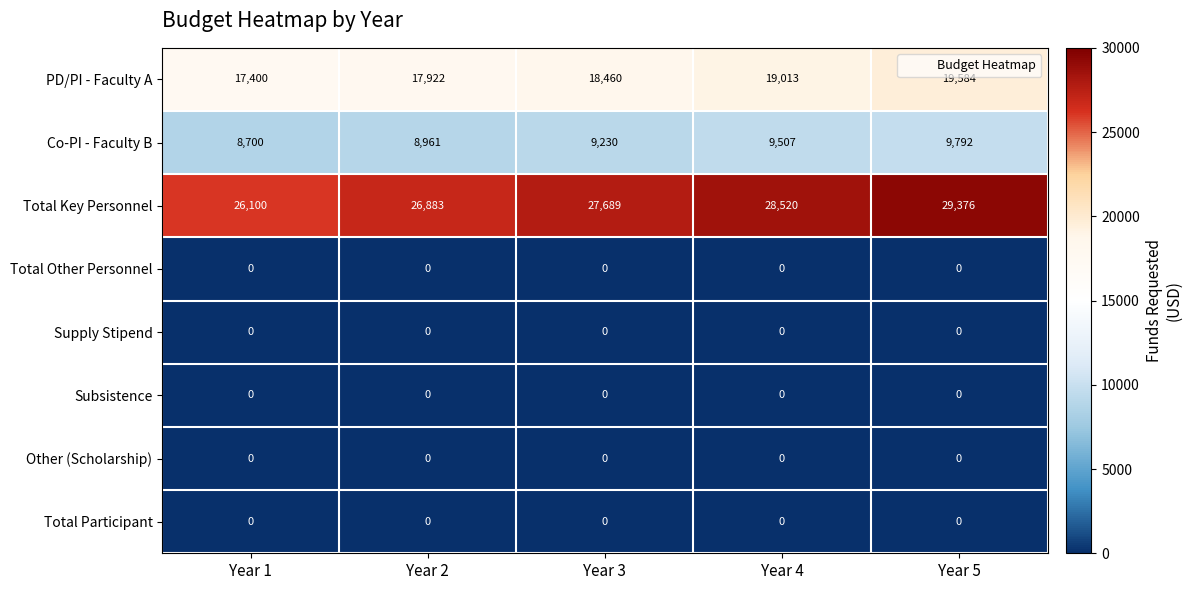

At which category is the sum across all series the highest?

Year 5